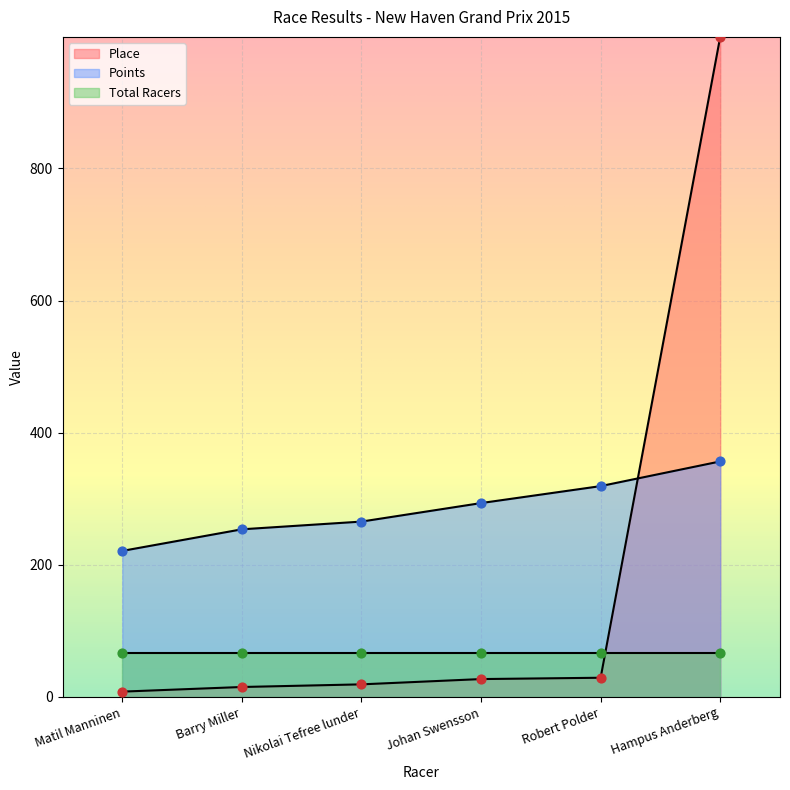

Which series has the largest total across all categories?

Points